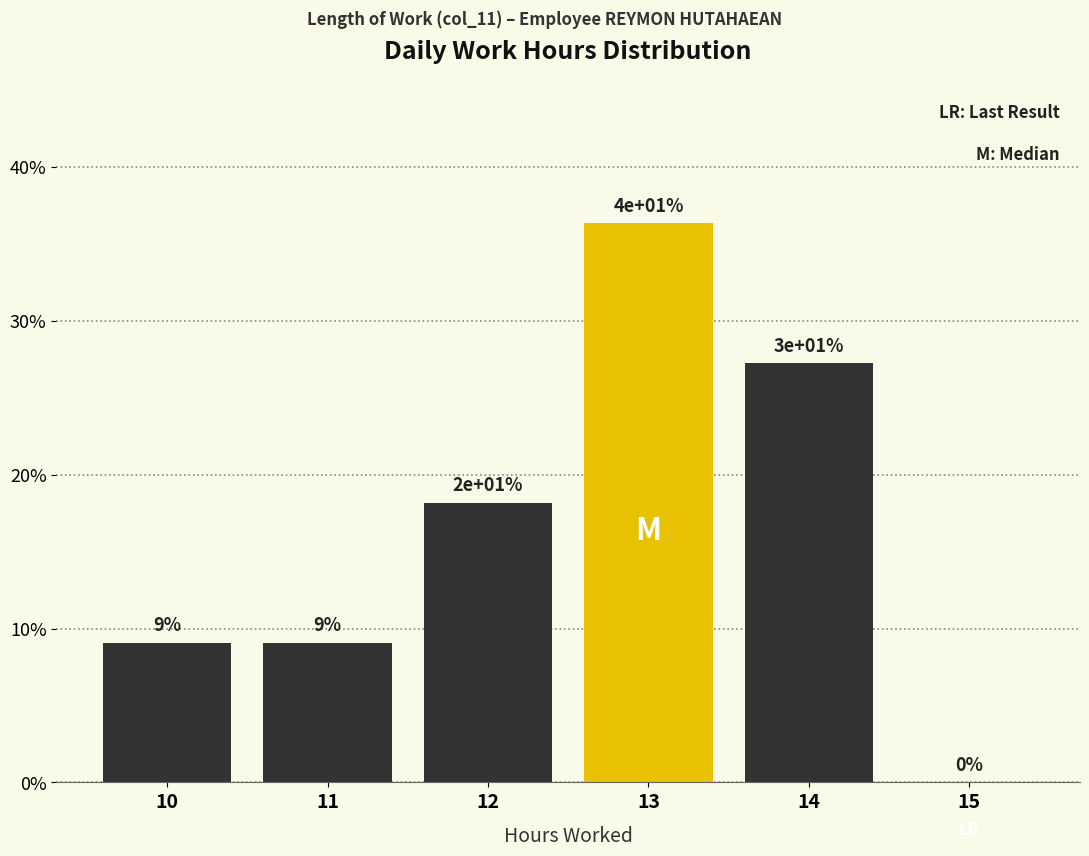

Are the bars horizontal?

No